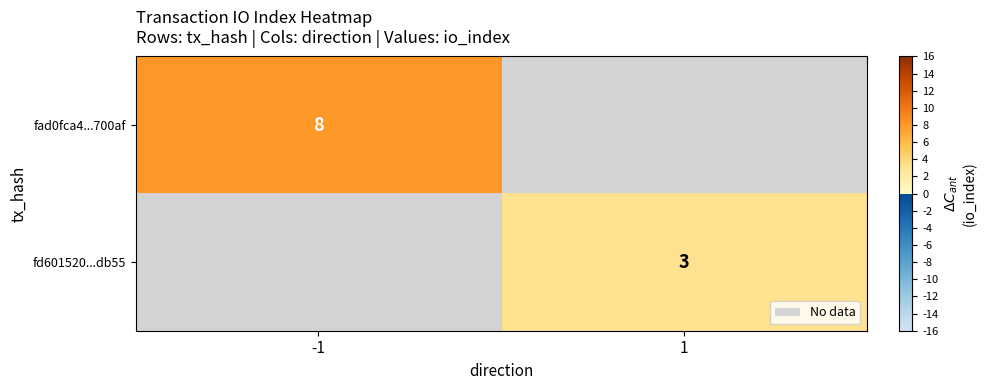

The fad0fca4...700af series shows 8 at -1. True or false?

True